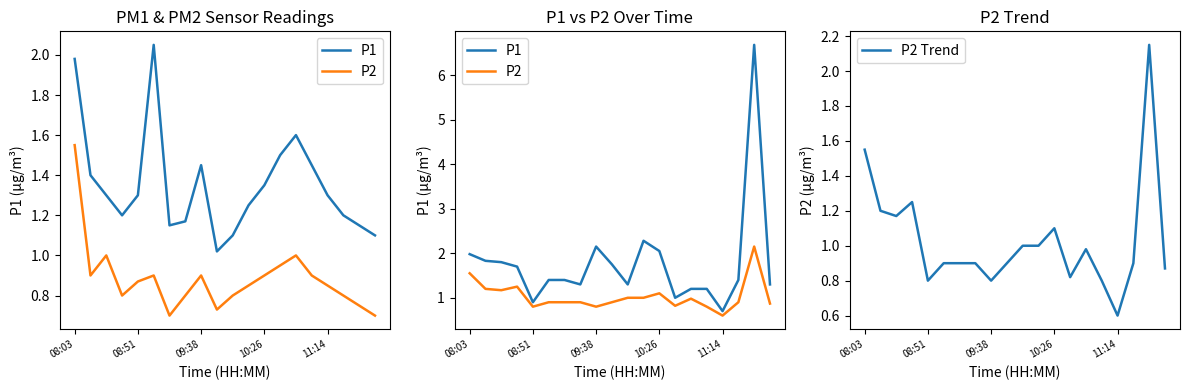

At 9, list the series in order from smallest to largest.

P2, P2 Trend, P1